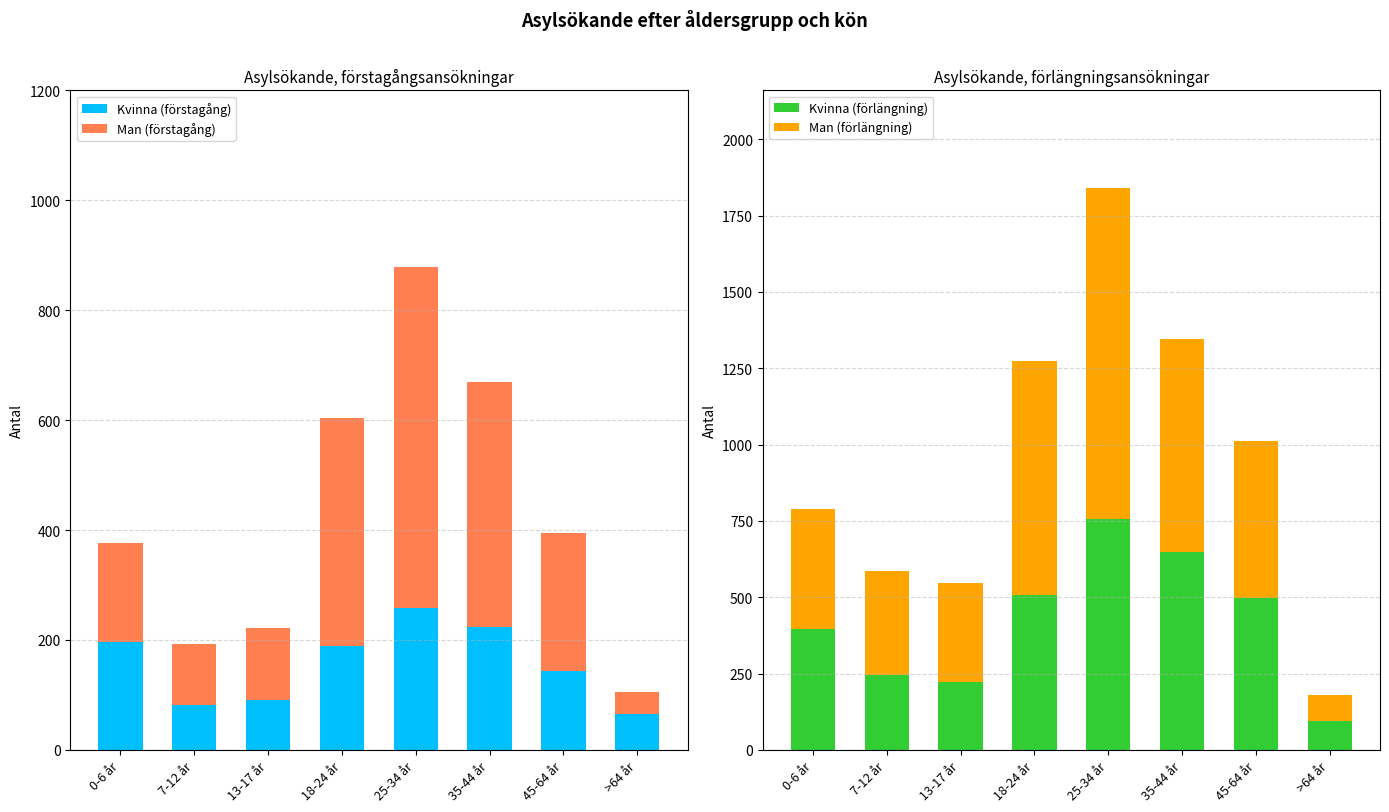

At which label does Kvinna (förlängning) reach its minimum?

>64 år